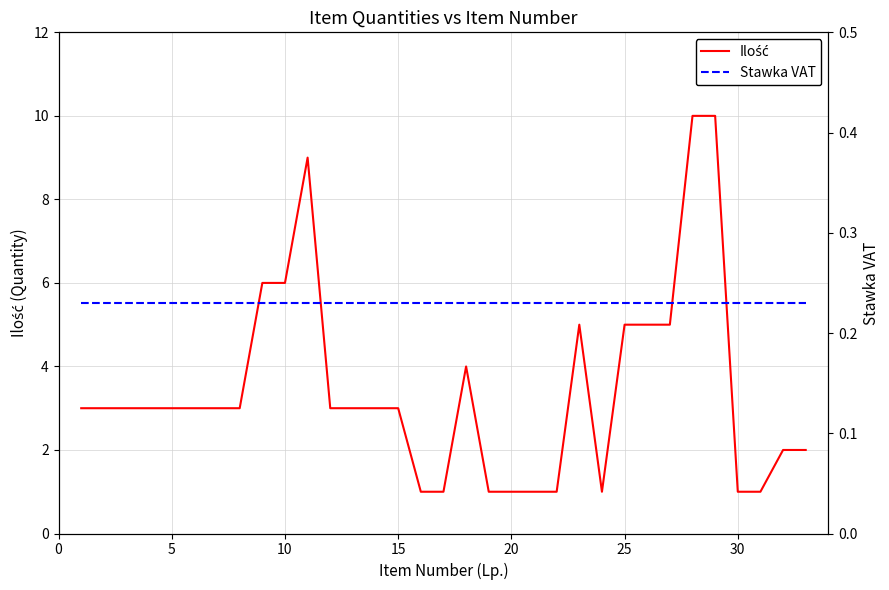

The Ilość series shows 1.7 at 20. True or false?

False